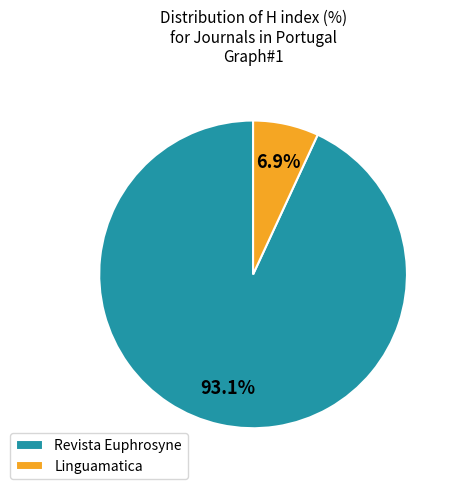

Is the sum of Revista Euphrosyne and Linguamatica greater than half?

Yes